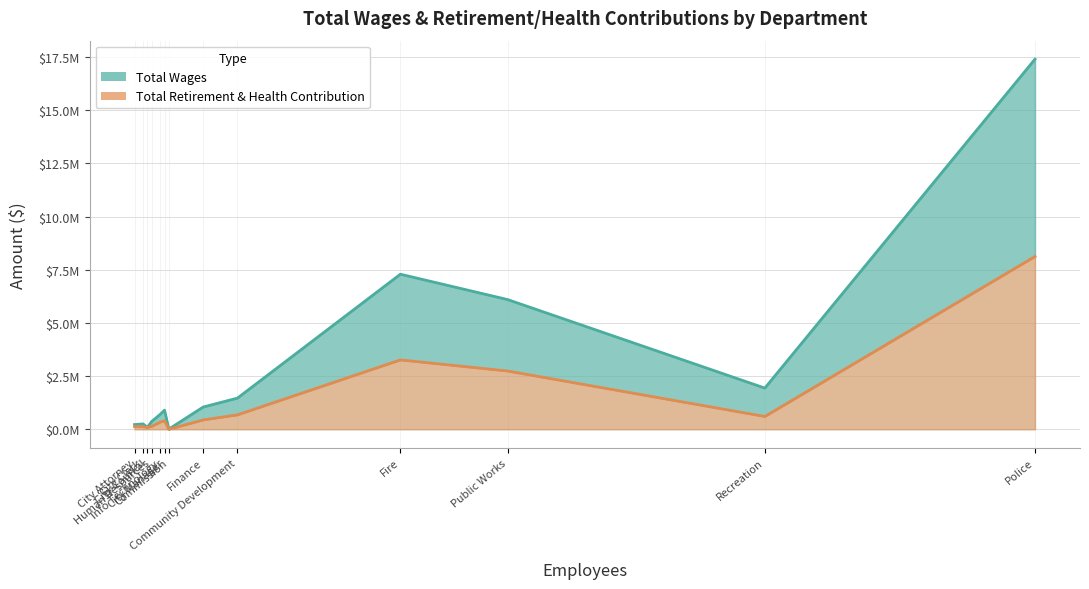

Does the chart display data point markers on the line(s)?

No